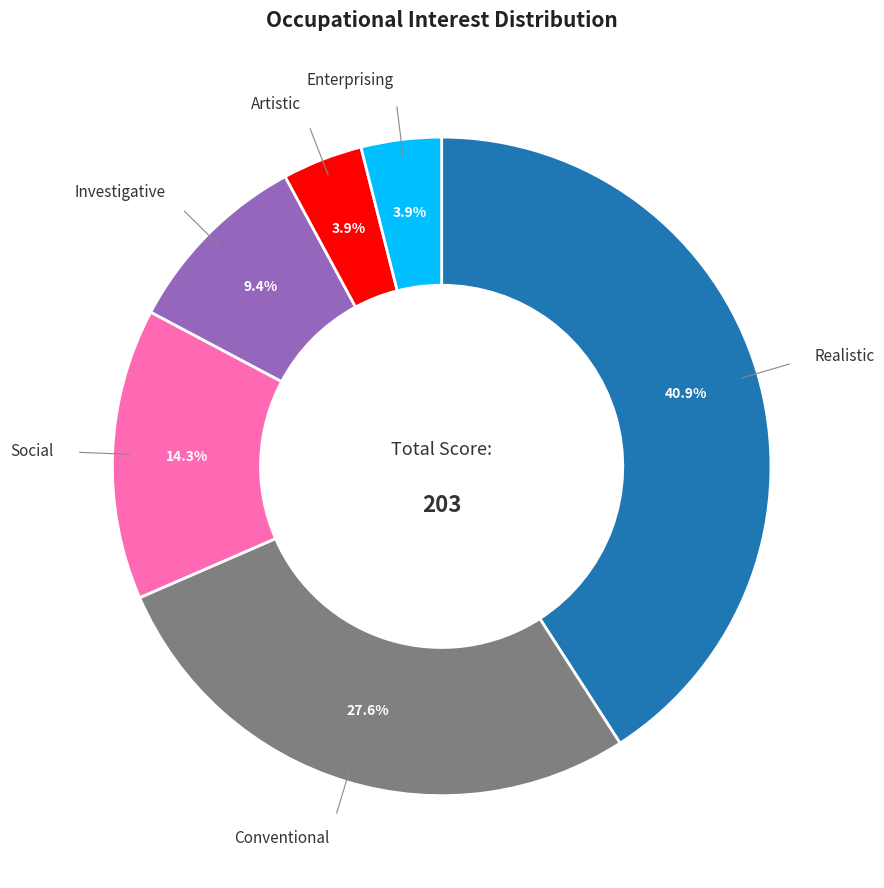

Which has a higher value, Social or Enterprising?

Social